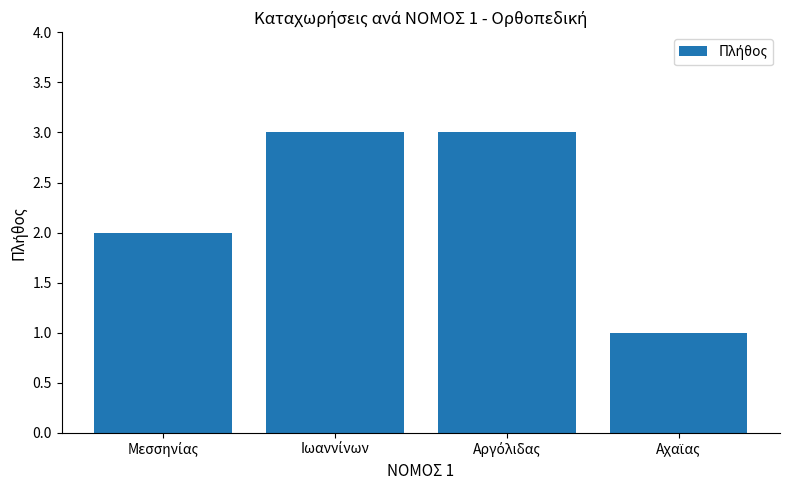

What is the greatest value displayed?

3